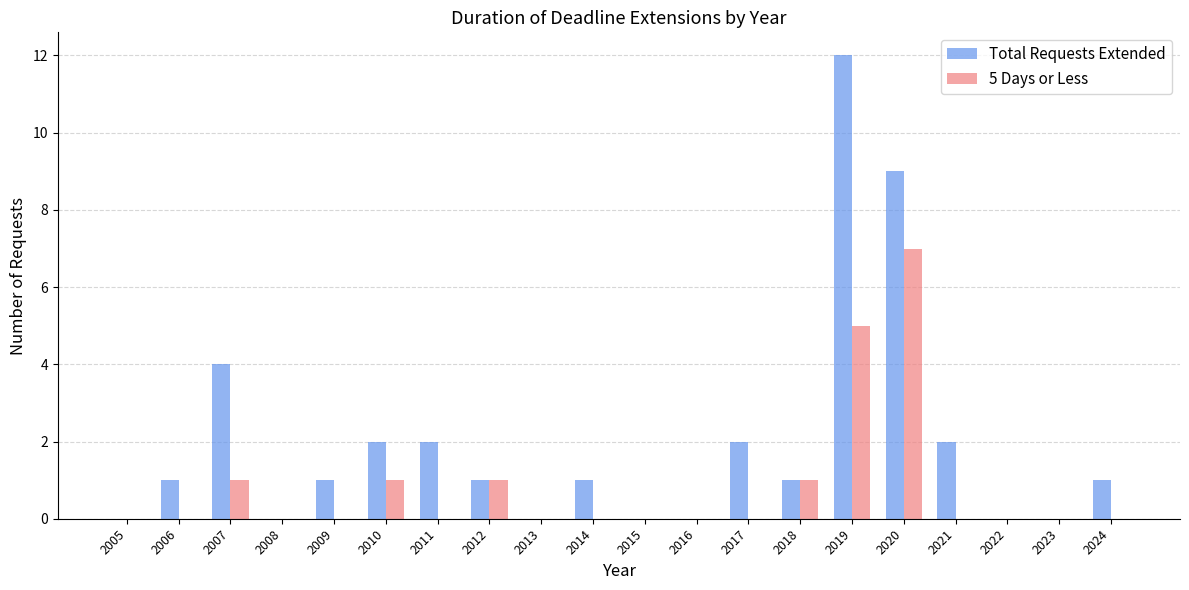

At which category is the sum across all series the highest?

2019